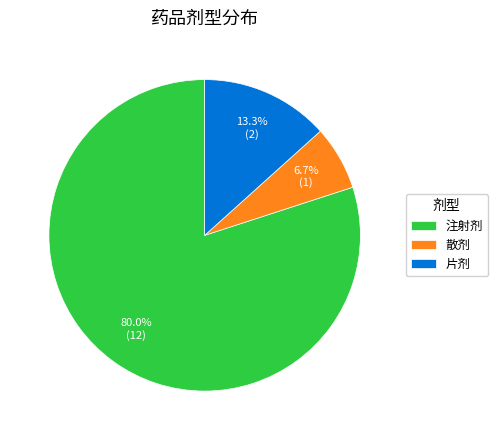

What percentage is the 注射剂 slice, to the nearest percent?

80%